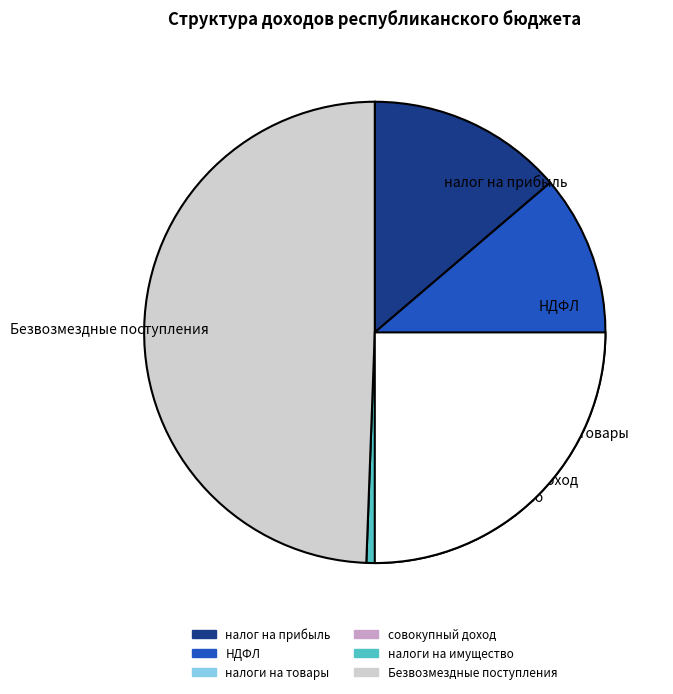

To the nearest percent, what percentage of the pie is налоги на товары (работы, услуги)?

8%